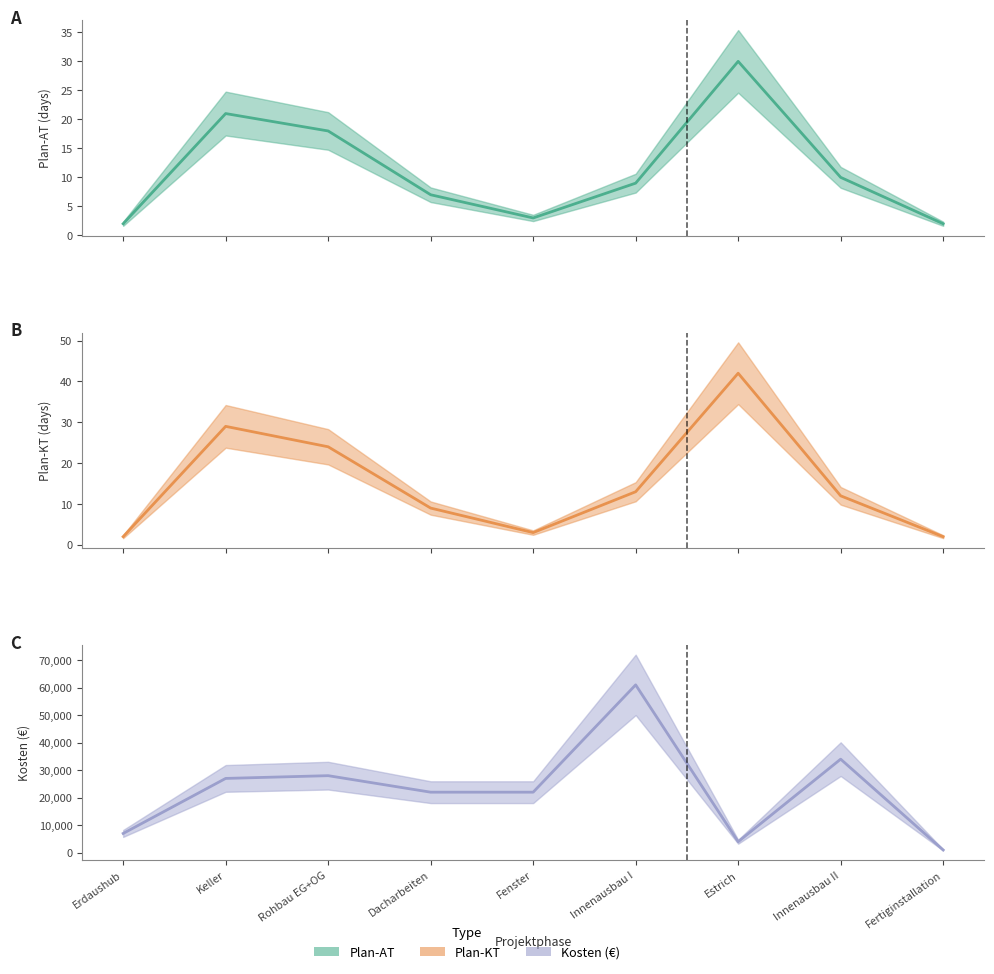

At which category is the sum across all series the highest?

Innenausbau I